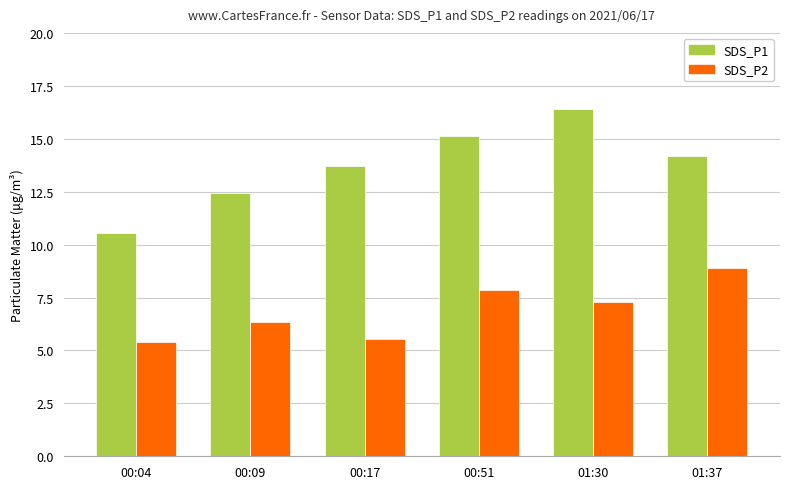

What is the average value of the SDS_P2 series?

6.9